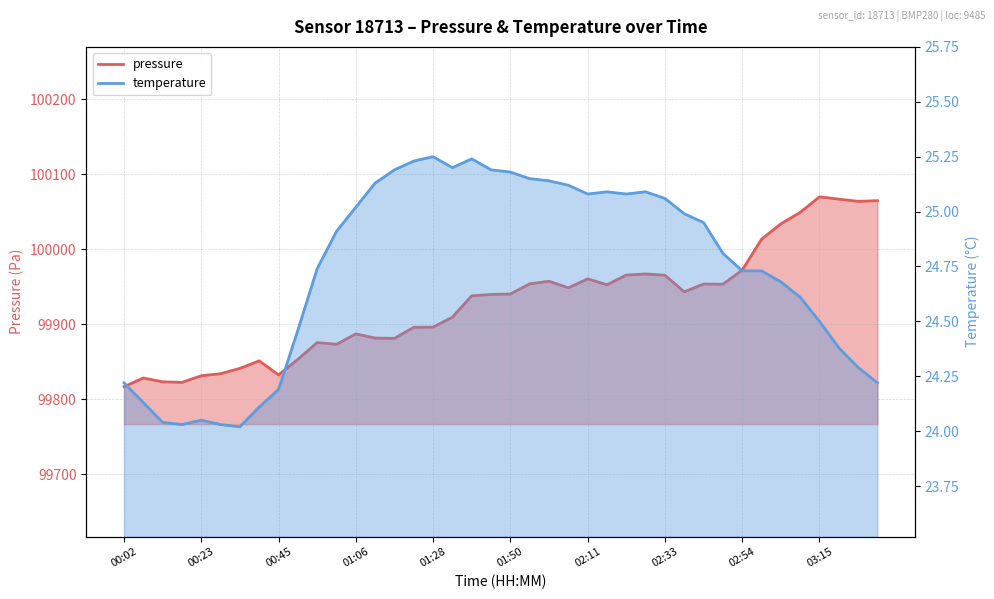

Is the value of temperature at 01:06 greater than the value of pressure at 03:32?

No